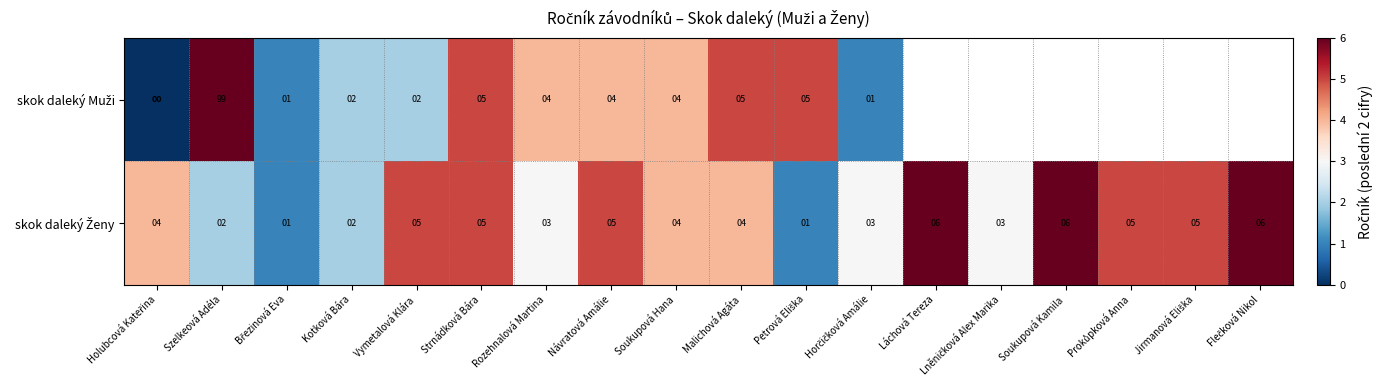

What is the total value across all series at Soukupová Hana?

8